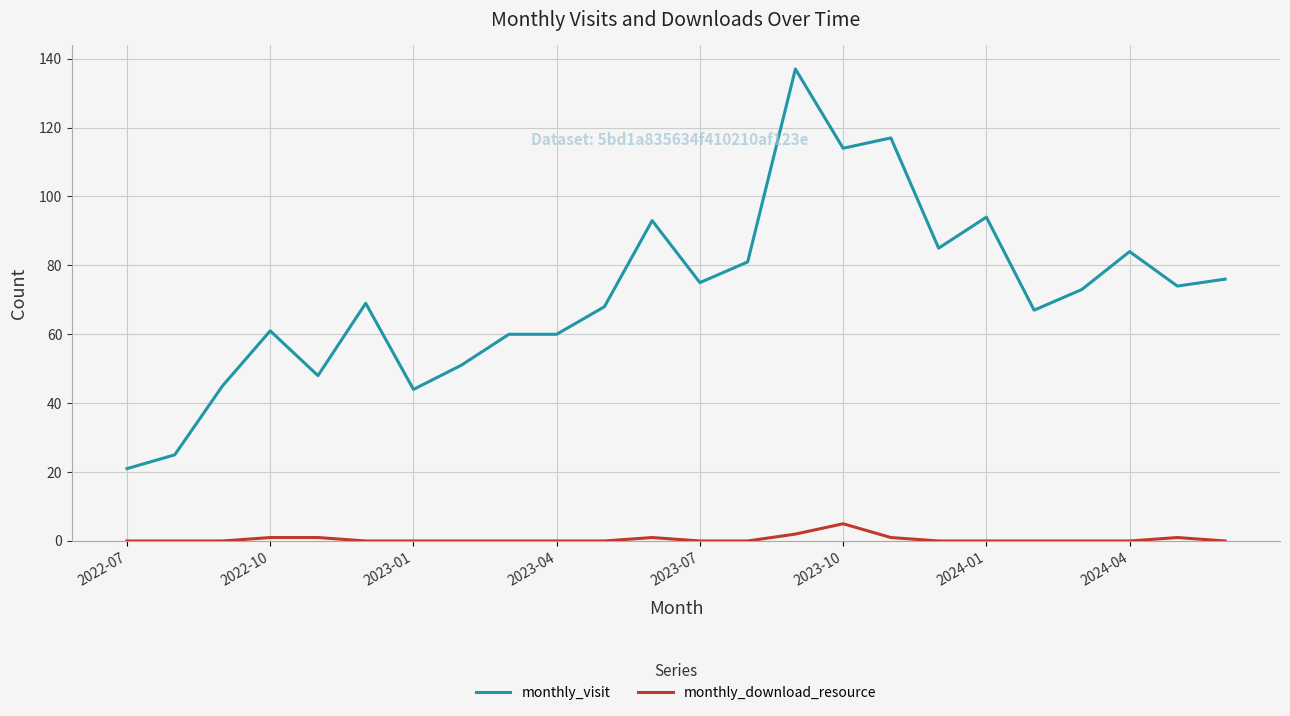

What is the greatest value displayed?

137